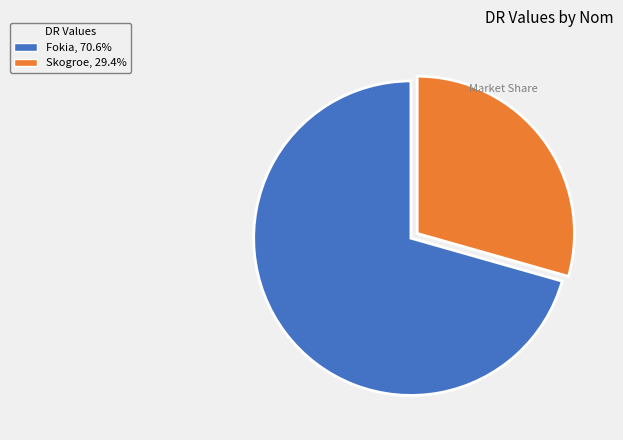

Which slice is the largest?

Fokia